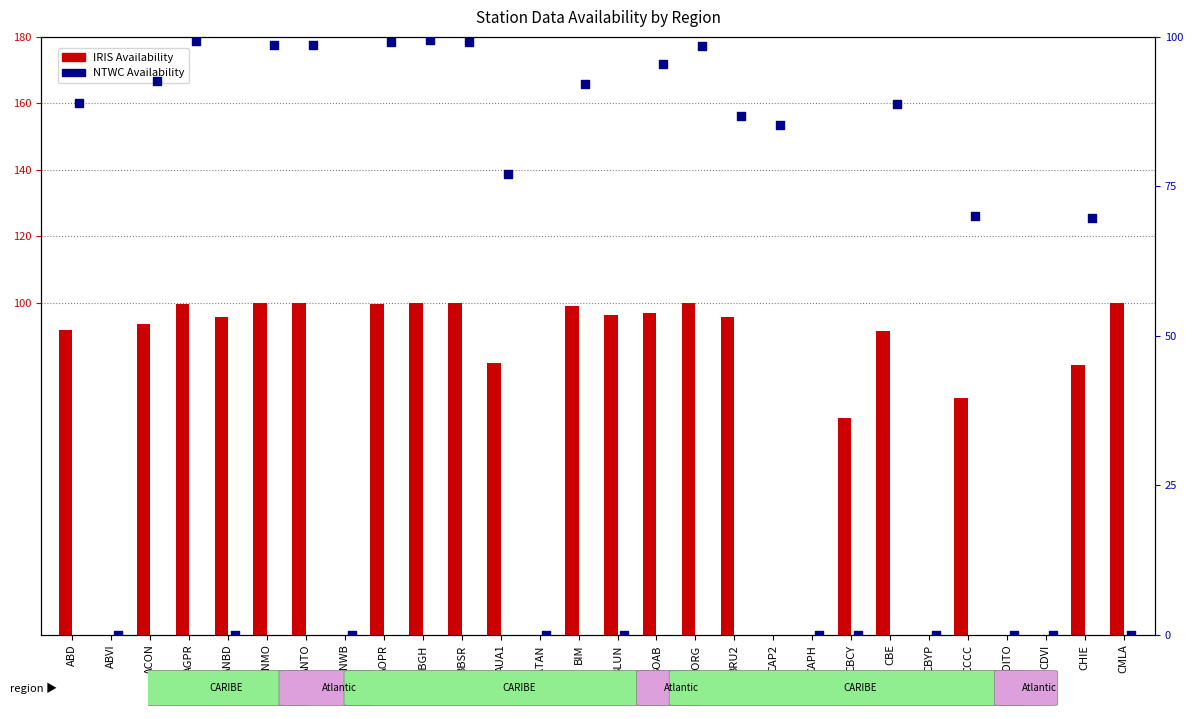

Which series reaches the maximum Y coordinate?

IRIS Availability